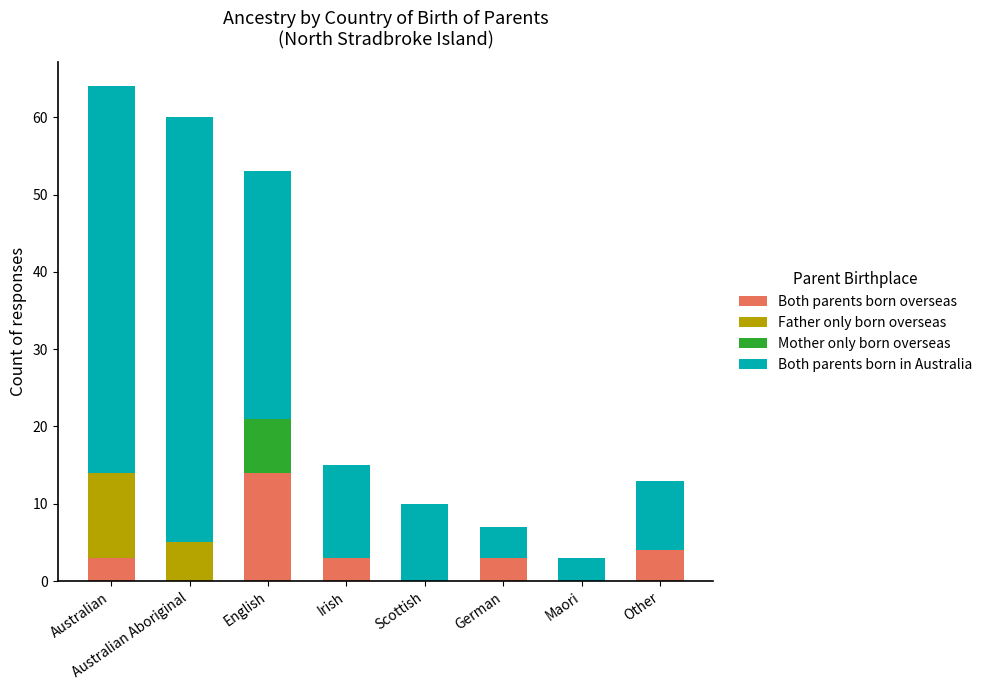

What is the highest value of the Both parents born overseas series?

14